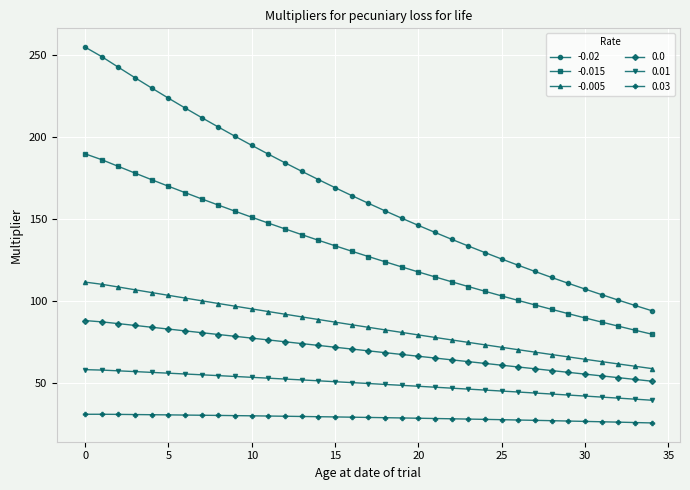

What is the minimum value shown in the chart?

25.7